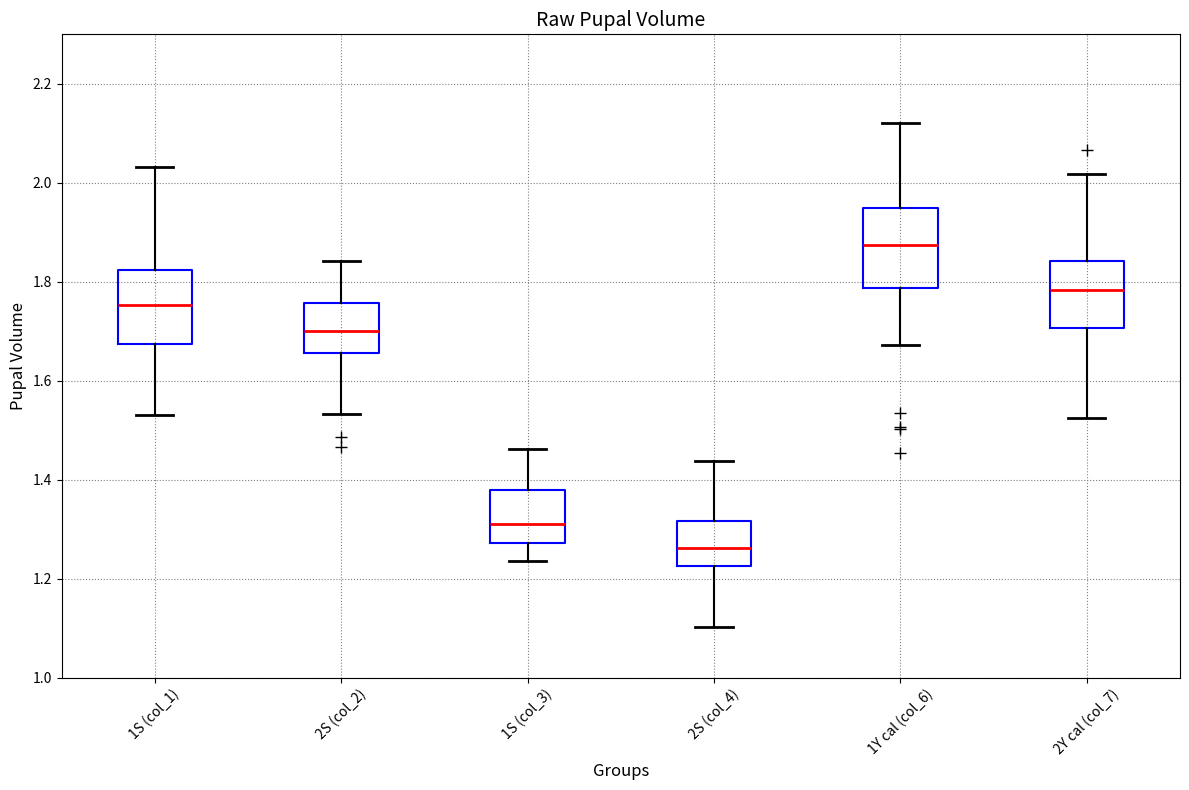

Reading left to right, transcribe this box plot: for each box, give where its median line is, the range the box spans, and where its two whiskers end, as read against the y-axis. The values are not printed on the chart, so give them approximately, as read against the axis.

1S (col_1): median 1.76, box 1.68 to 1.82, whiskers 1.54 to 2.04
2S (col_2): median 1.70, box 1.66 to 1.76, whiskers 1.54 to 1.84
1S (col_3): median 1.32, box 1.28 to 1.38, whiskers 1.24 to 1.46
2S (col_4): median 1.26, box 1.22 to 1.32, whiskers 1.10 to 1.44
1Y cal (col_6): median 1.88, box 1.78 to 1.94, whiskers 1.68 to 2.12
2Y cal (col_7): median 1.78, box 1.70 to 1.84, whiskers 1.52 to 2.02